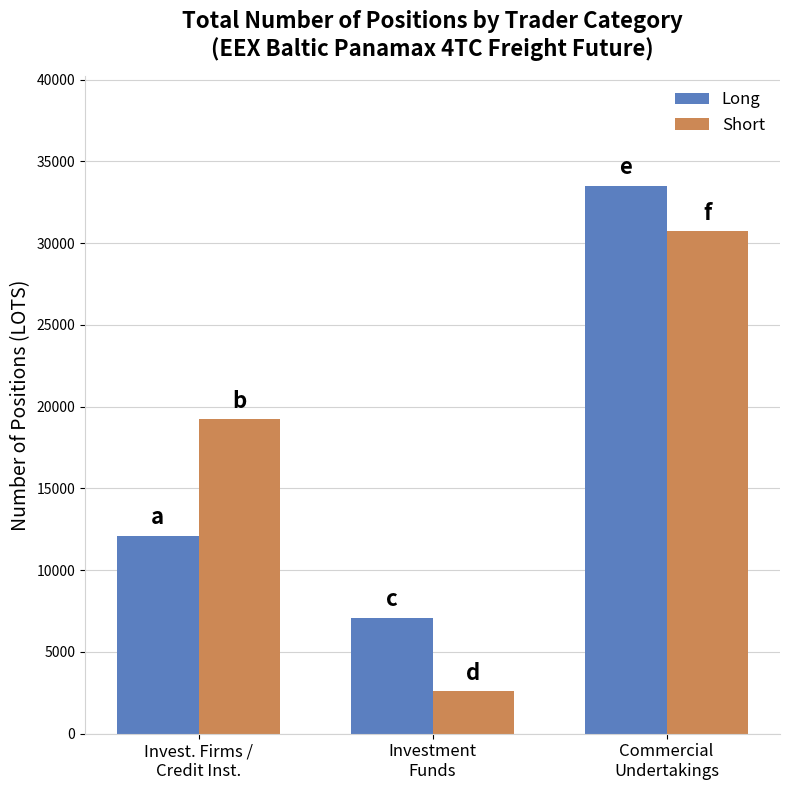

What is the total value across all series at Investment
Funds?

9675.3